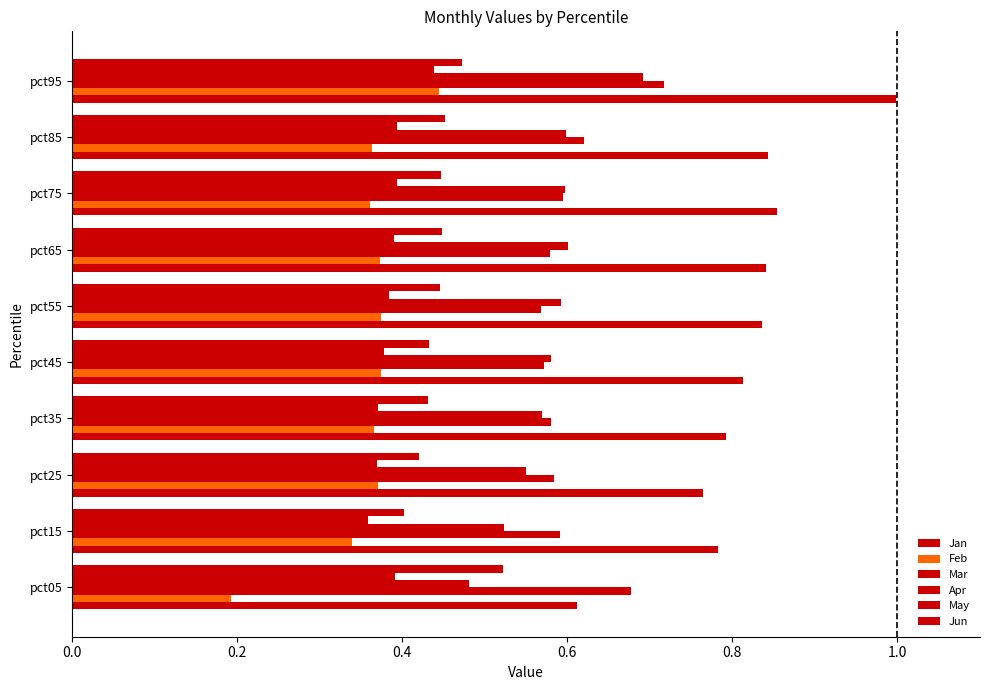

How many distinct data groups are displayed?

6